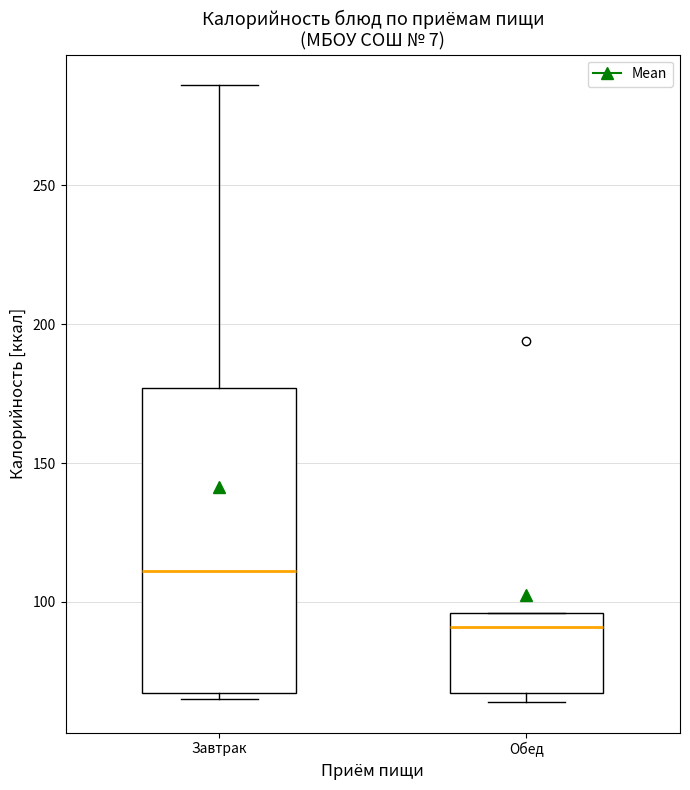

Which box has the lowest median line?

Обед